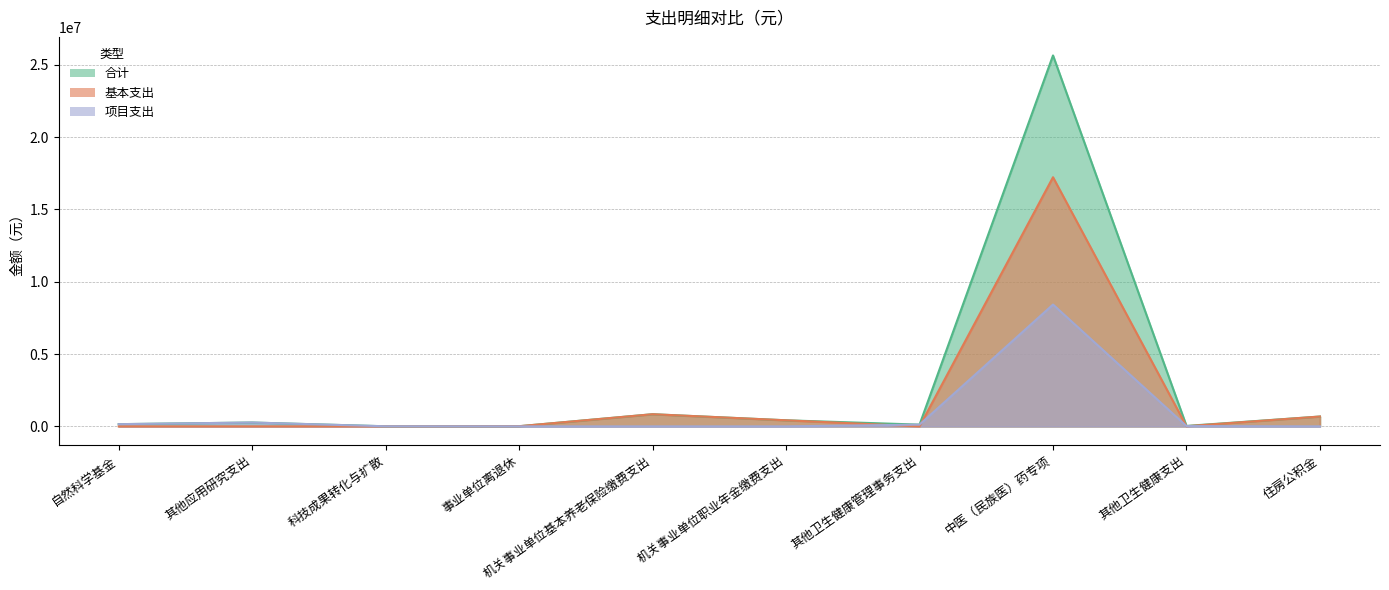

Which series has the largest total across all categories?

合计